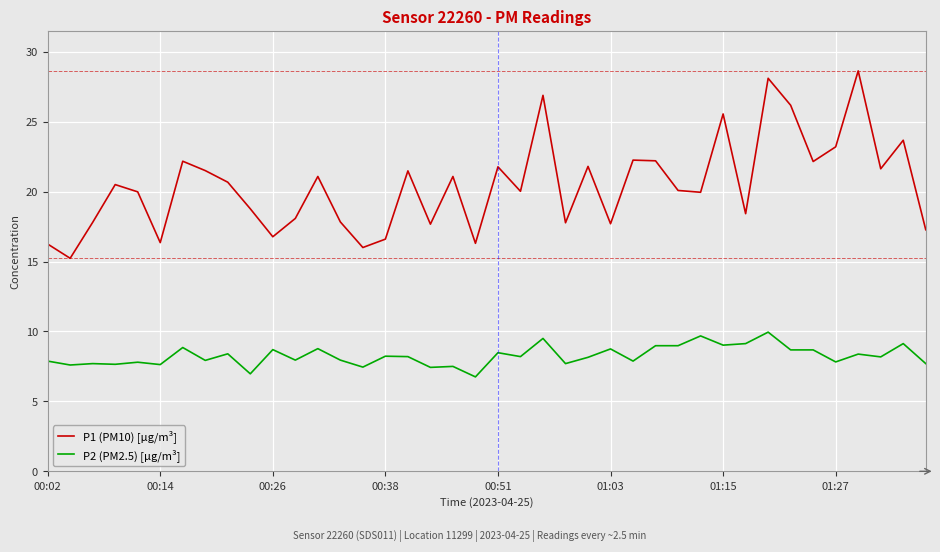

Rank the series by their maximum value, from highest to lowest.

P1 (PM10) [µg/m³], P2 (PM2.5) [µg/m³]